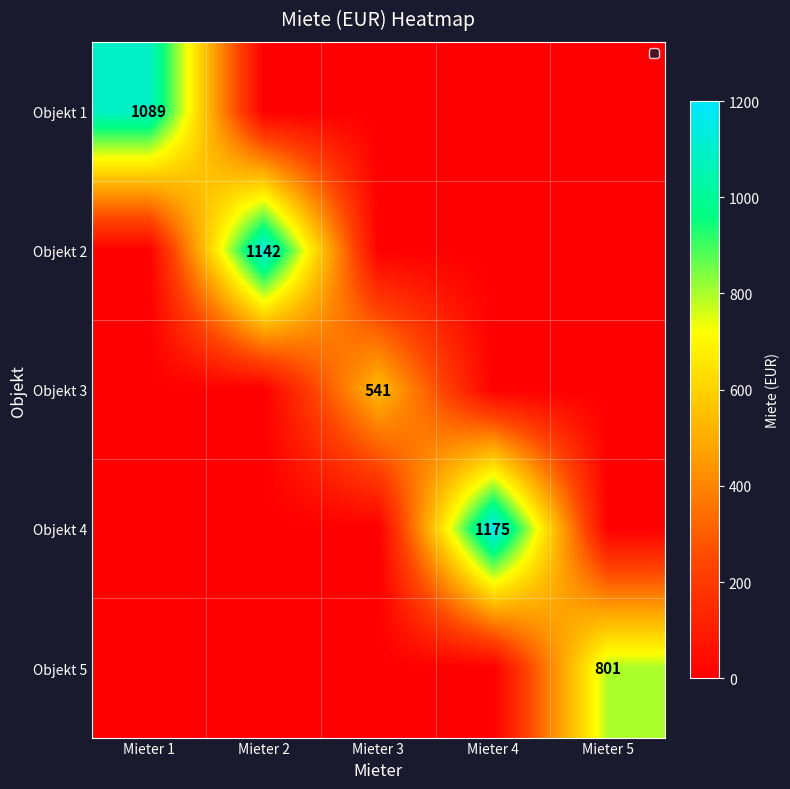

What is the total value across all series at Mieter 1?

1089